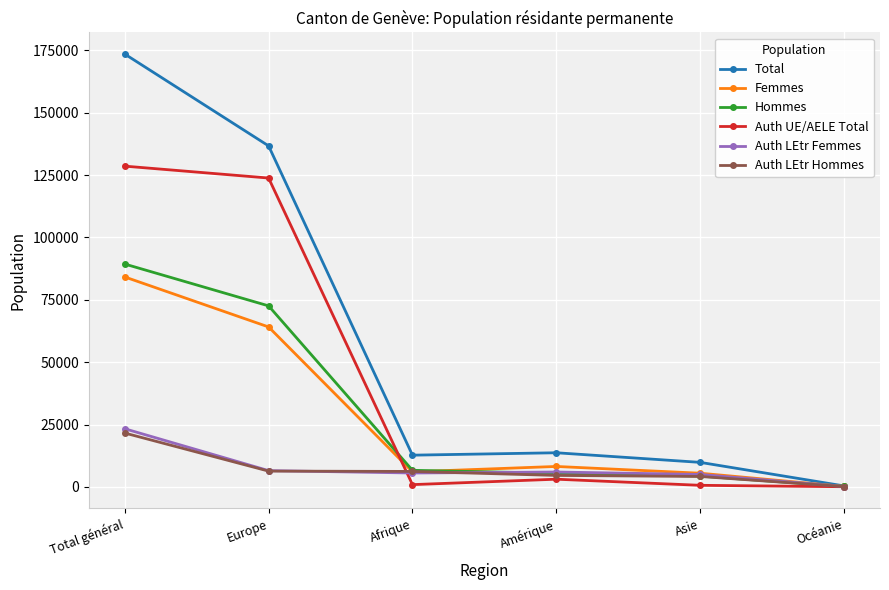

The Total series shows 216555 at Europe. True or false?

False